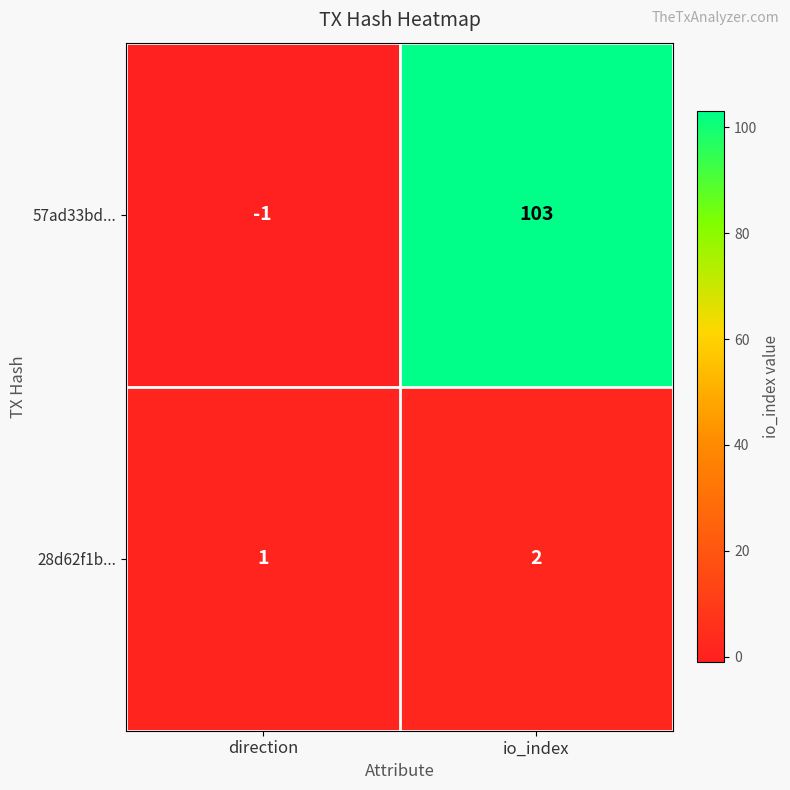

What is the spread (max minus min) of values at direction?

2